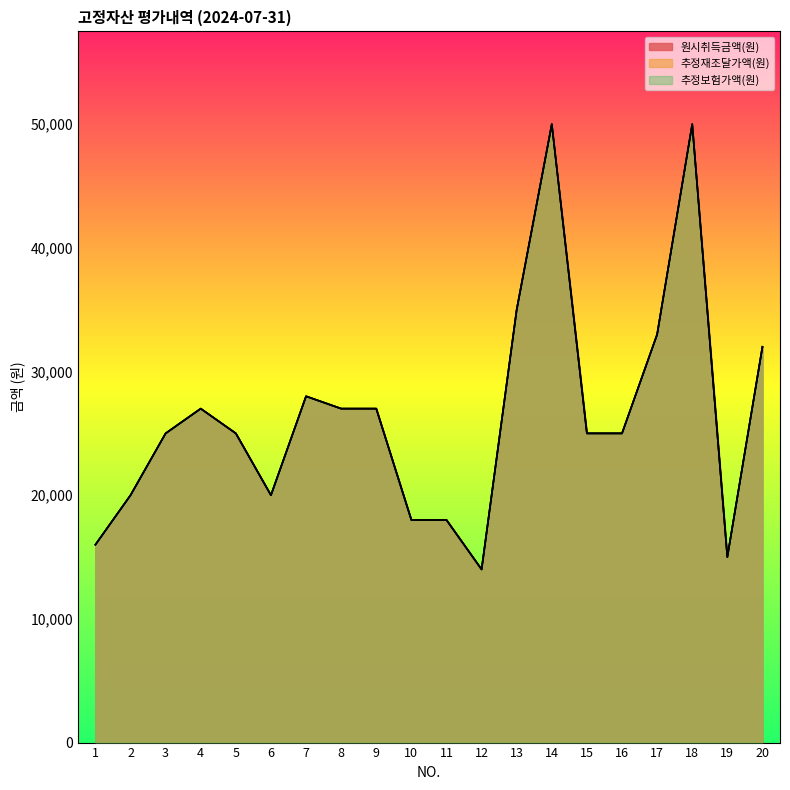

How many interior local valleys does the 추정보험가액(원) series have?

3